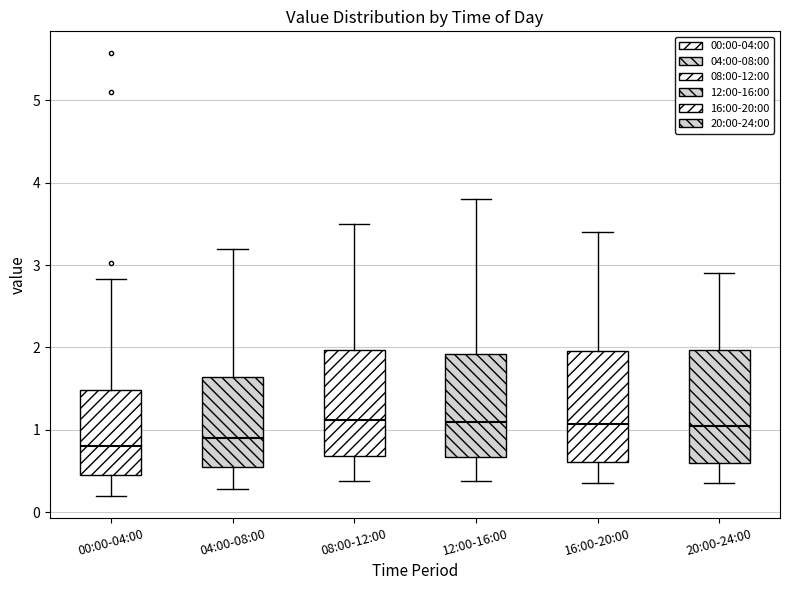

Reading left to right, transcribe this box plot: for each box, give where its median line is, the range the box spans, and where its two whiskers end, as read against the y-axis. The values are not printed on the chart, so give them approximately, as read against the axis.

00:00-04:00: median 0.8, box 0.5 to 1.5, whiskers 0.2 to 2.8
04:00-08:00: median 0.9, box 0.6 to 1.6, whiskers 0.3 to 3.2
08:00-12:00: median 1.1, box 0.7 to 2.0, whiskers 0.4 to 3.5
12:00-16:00: median 1.1, box 0.7 to 1.9, whiskers 0.4 to 3.8
16:00-20:00: median 1.1, box 0.6 to 2.0, whiskers 0.4 to 3.4
20:00-24:00: median 1.1, box 0.6 to 2.0, whiskers 0.4 to 2.9